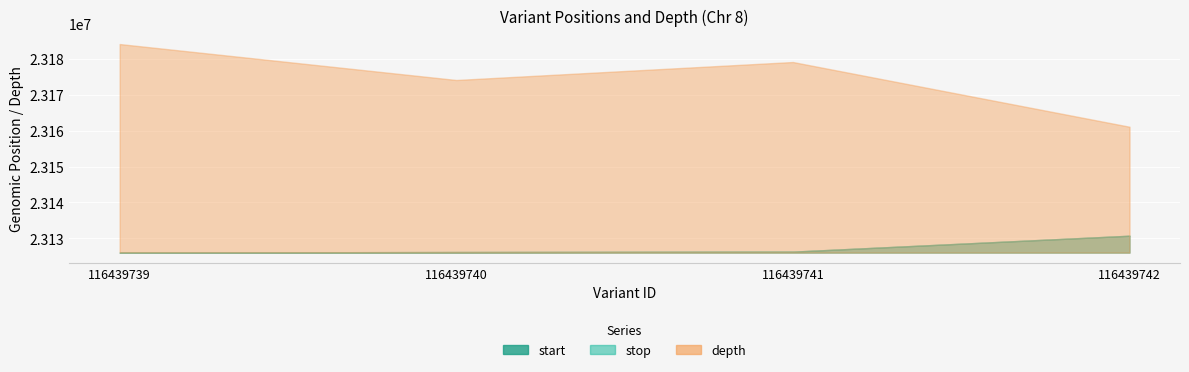

True or false: stop and start intersect in this chart.

False